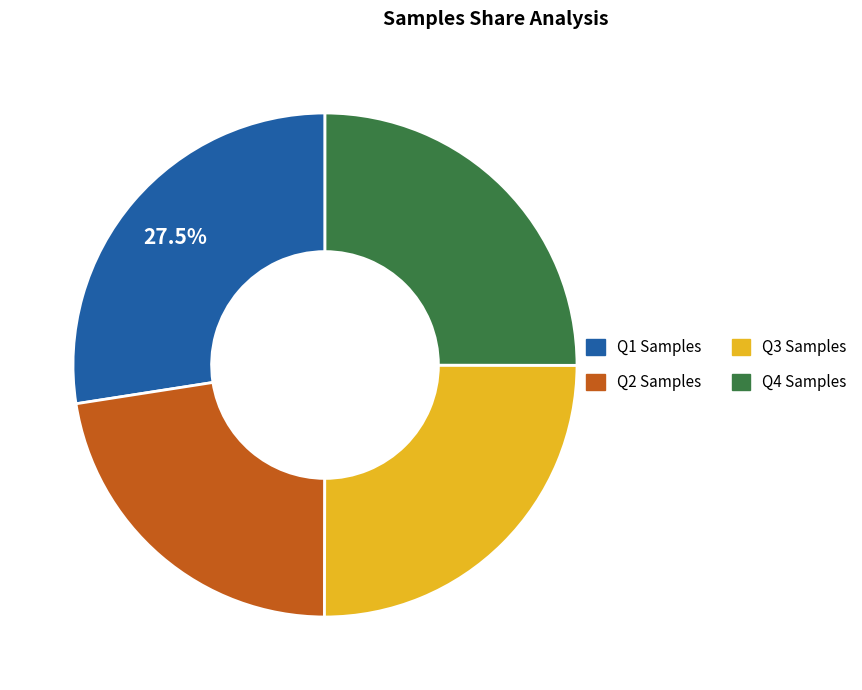

Does any single category account for the majority?

No